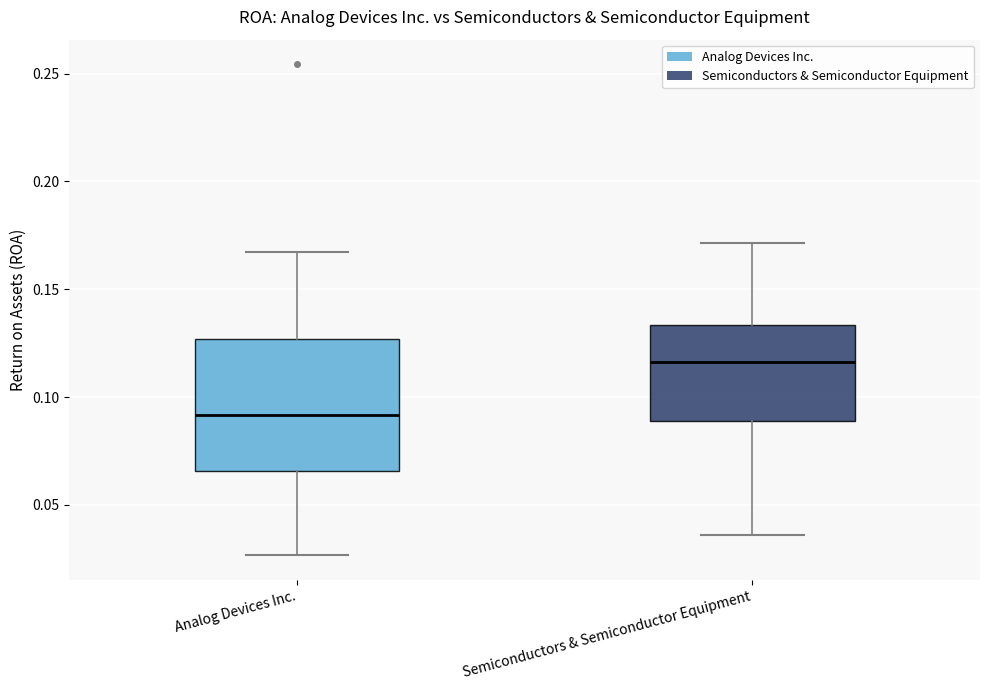

Which box has the highest median line?

Semiconductors & Semiconductor Equipment